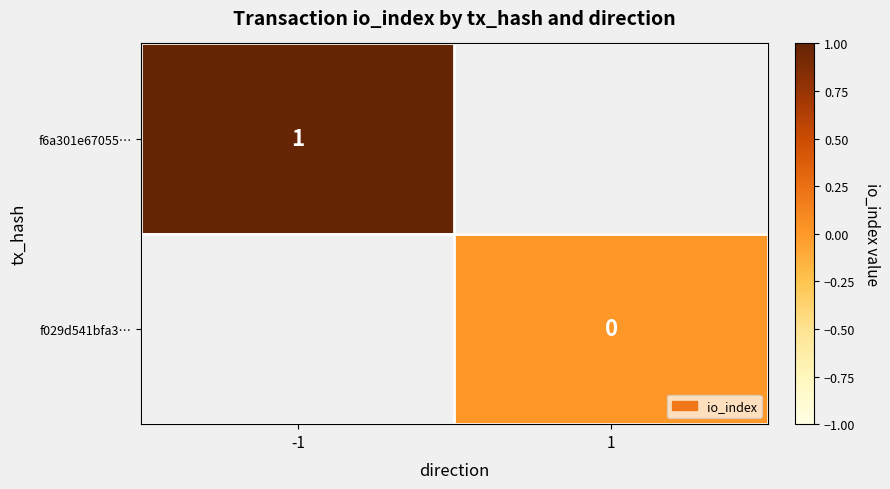

Is the value of f029d541bfa3… at 1 greater than the value of f6a301e67055… at -1?

No